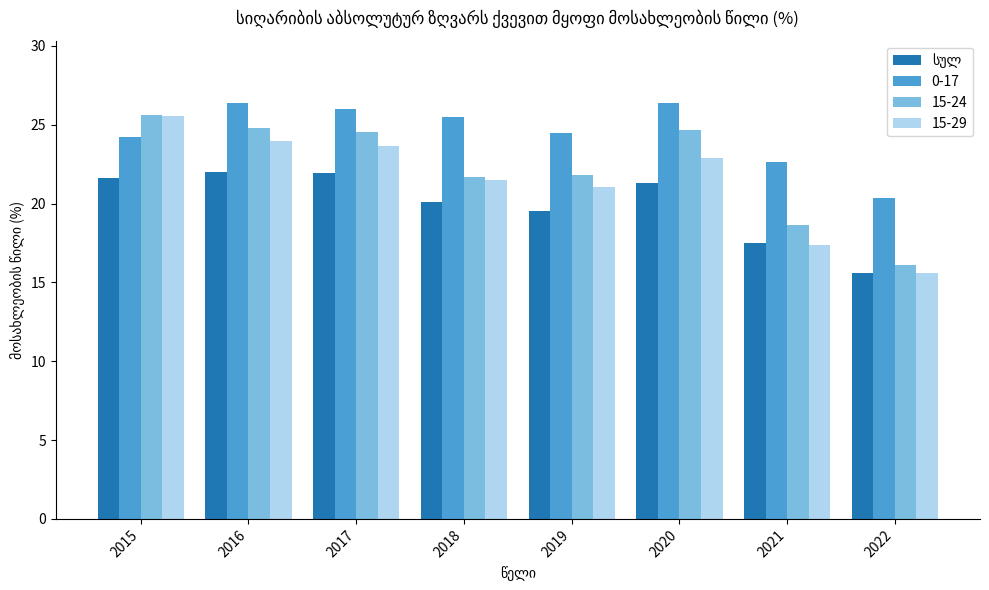

What is the difference between the 15-24 values at 2016 and 2018?

3.1